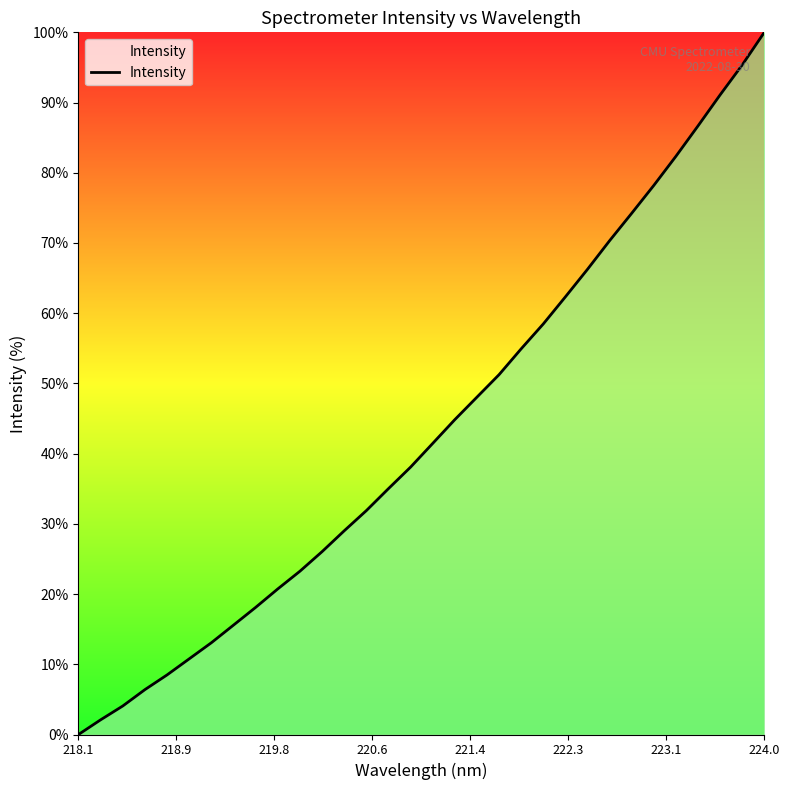

What is the difference between the maximum and minimum values?

100.0